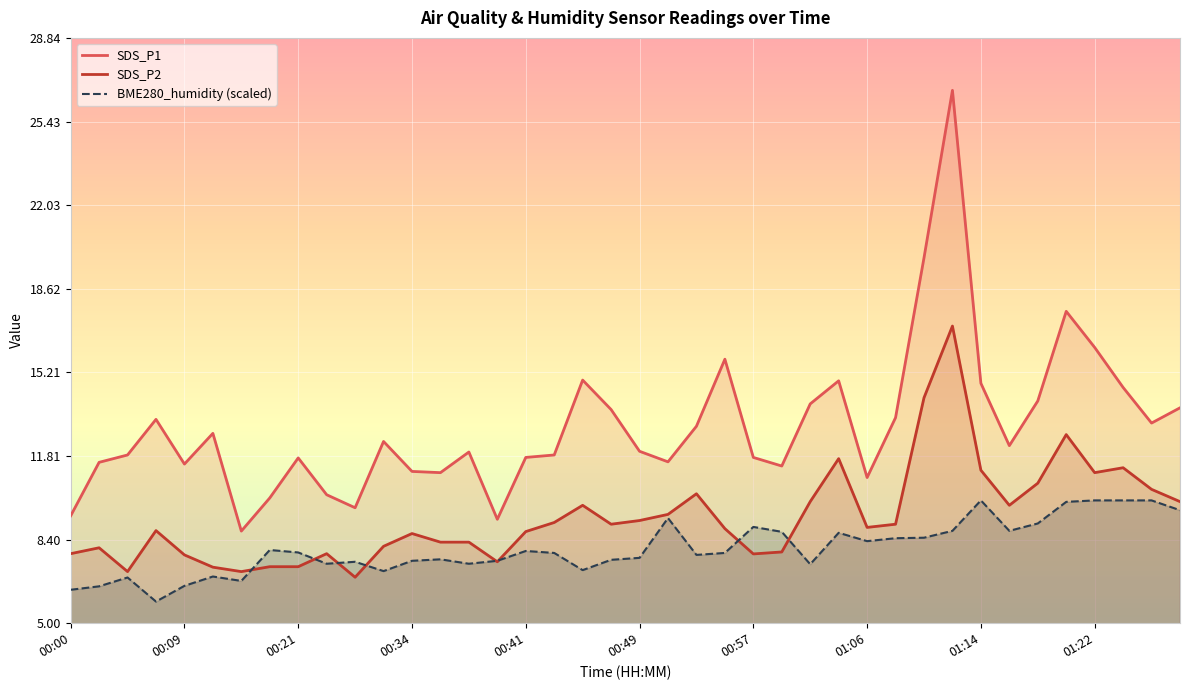

Which series ends up on top after the final intersection of SDS_P2 and BME280_humidity?

SDS_P2